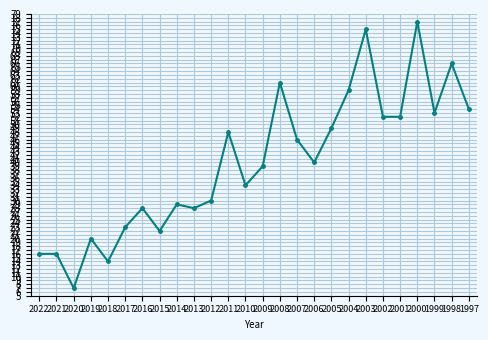

What is the difference between the second highest and minimum values?

68